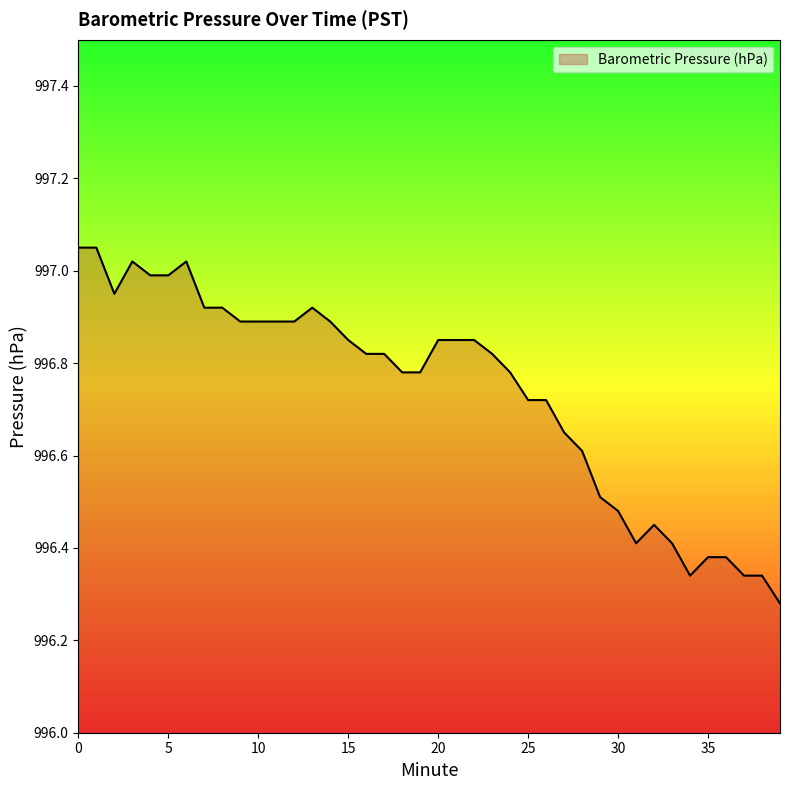

What is the difference between the maximum and minimum values?

0.8